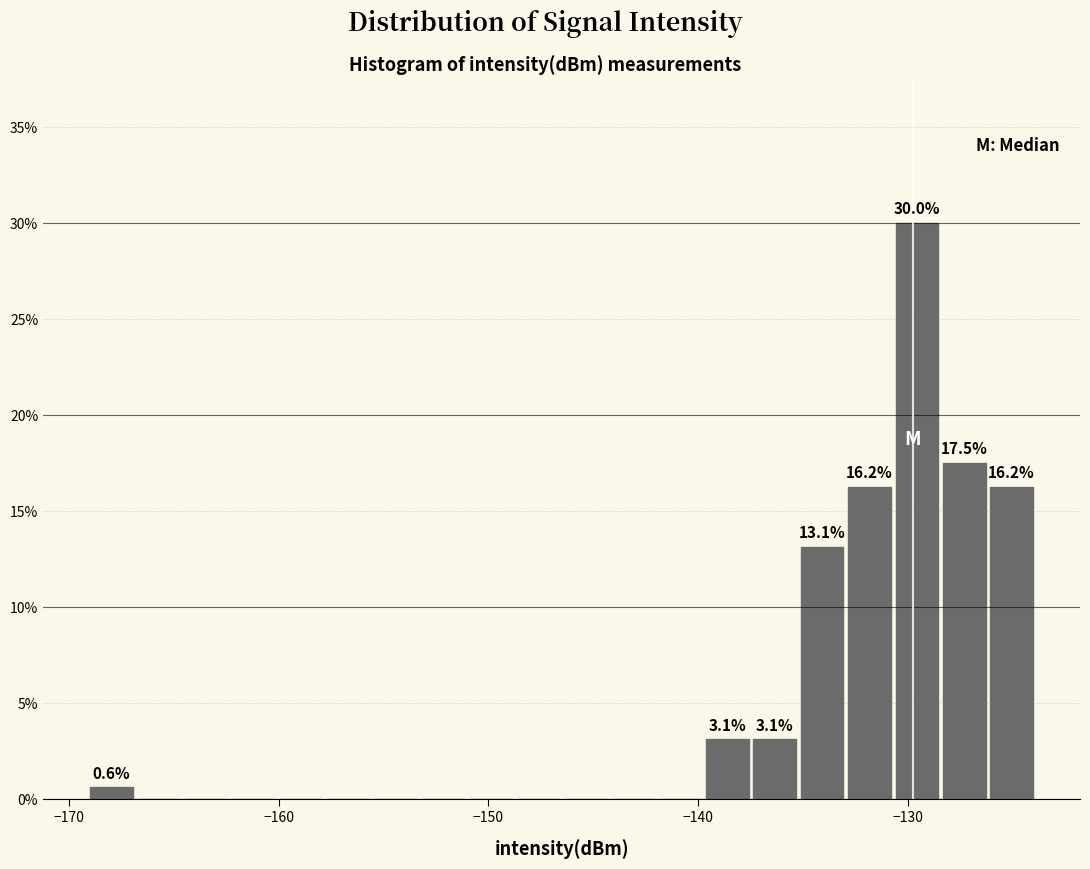

Around what value on the x-axis is the tallest bar? Give the approximate position of its centre, as read against the axis.

-130